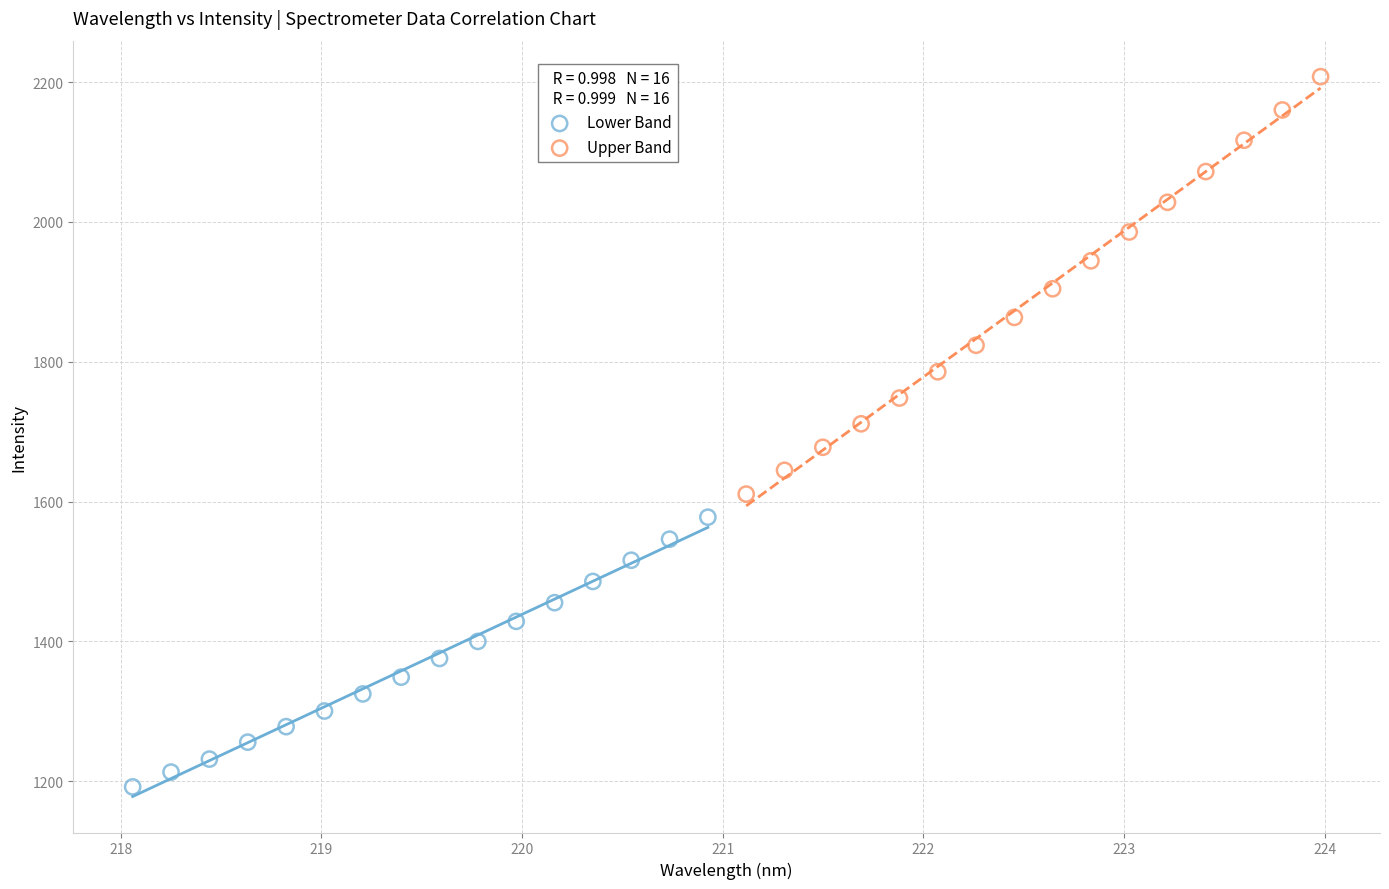

Which series reaches the minimum Y coordinate?

Lower Band